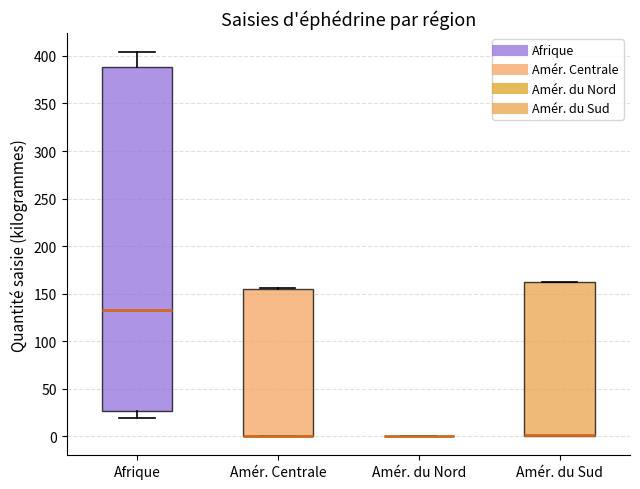

Which box is the tallest, from its lower edge to its upper edge?

Afrique